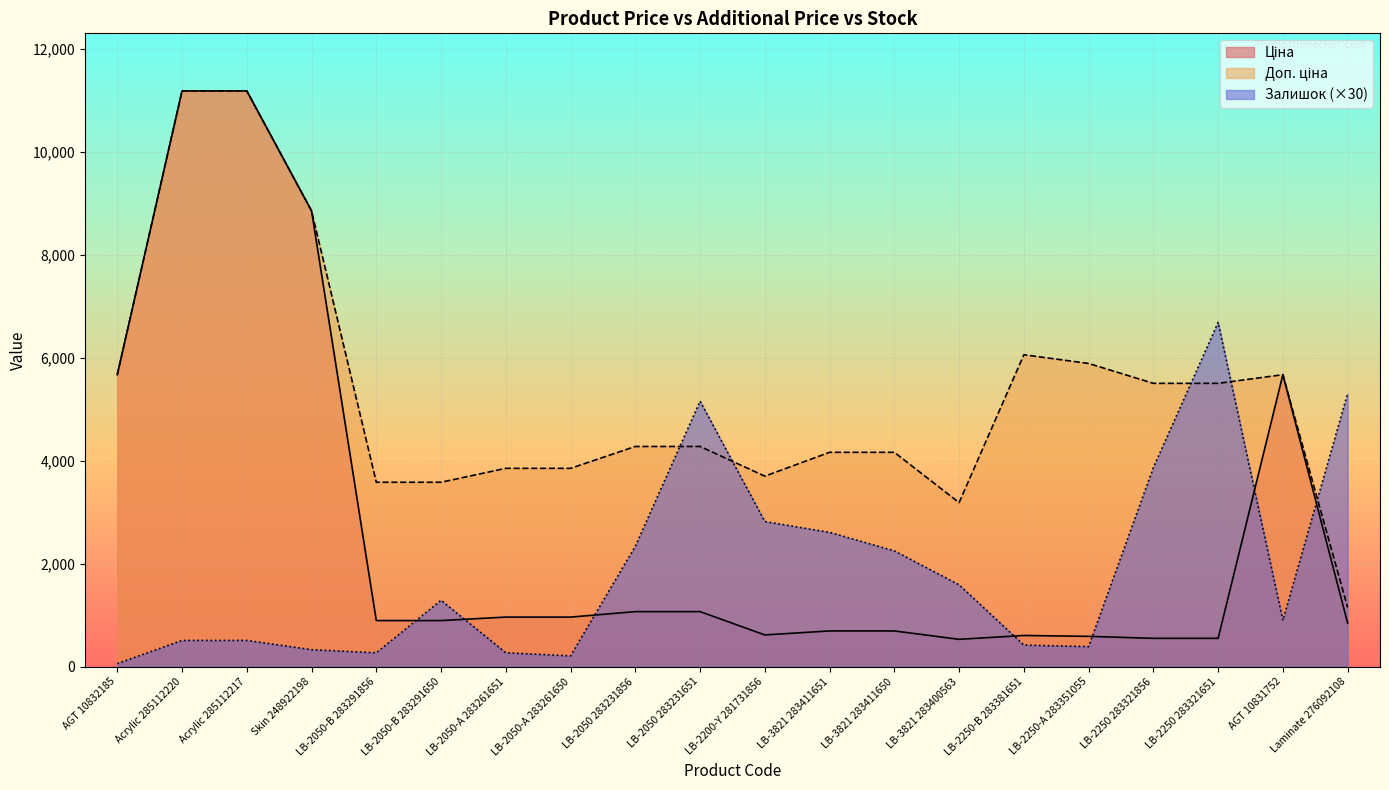

Reading left to right, what are all the values shown in this chart?

Ціна: 5673.8	11188.2	11188.2	8856.7	895.9	895.9	963.5	963.5	1069.8	1069.8	617.0	694.3	694.3	531.3	606.1	589.2	550.6	550.6	5673.8	848.4
Доп. ціна: 5673.8	11188.2	11188.2	8856.7	3583.6	3583.6	3854.0	3854.0	4279.1	4279.1	3701.9	4165.6	4165.6	3187.6	6061.2	5892.2	5505.8	5505.8	5673.8	1149.7
Залишок: 60.0	510.0	510.0	330.0	270.0	1290.0	270.0	210.0	2340.0	5160.0	2820.0	2610.0	2250.0	1590.0	420.0	390.0	3870.0	6690.0	900.0	5310.0